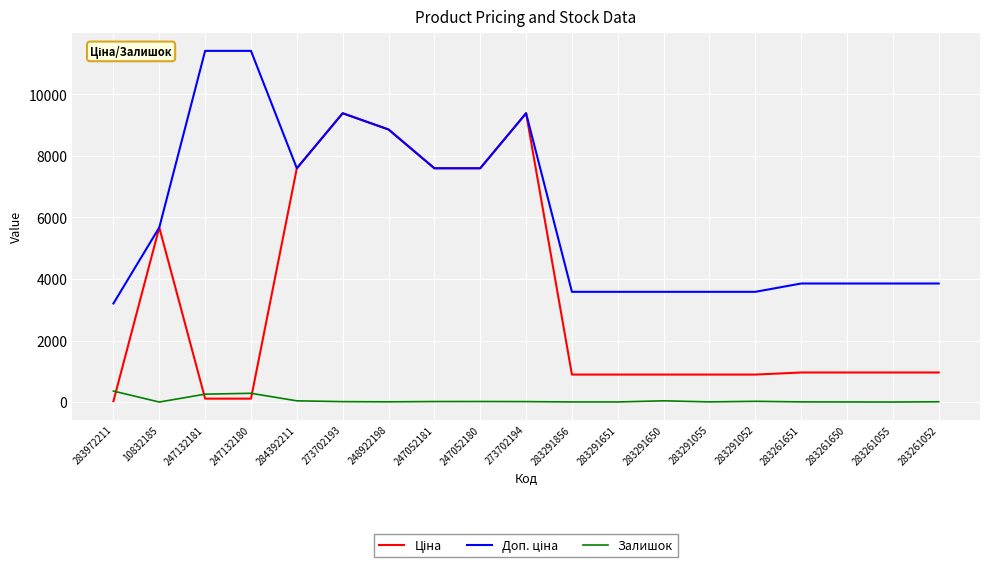

What is the highest value of the Залишок series?

360.0